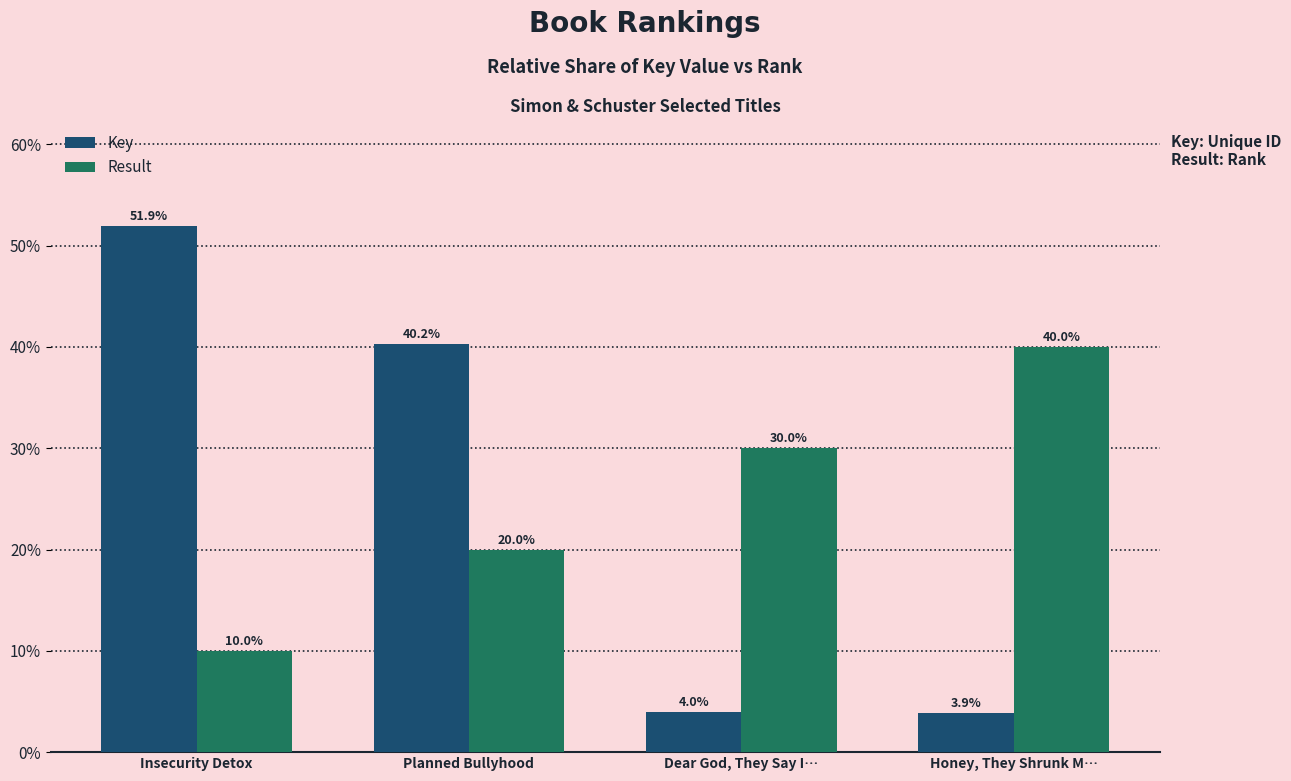

Where does the Key series first go above 40?

Insecurity Detox